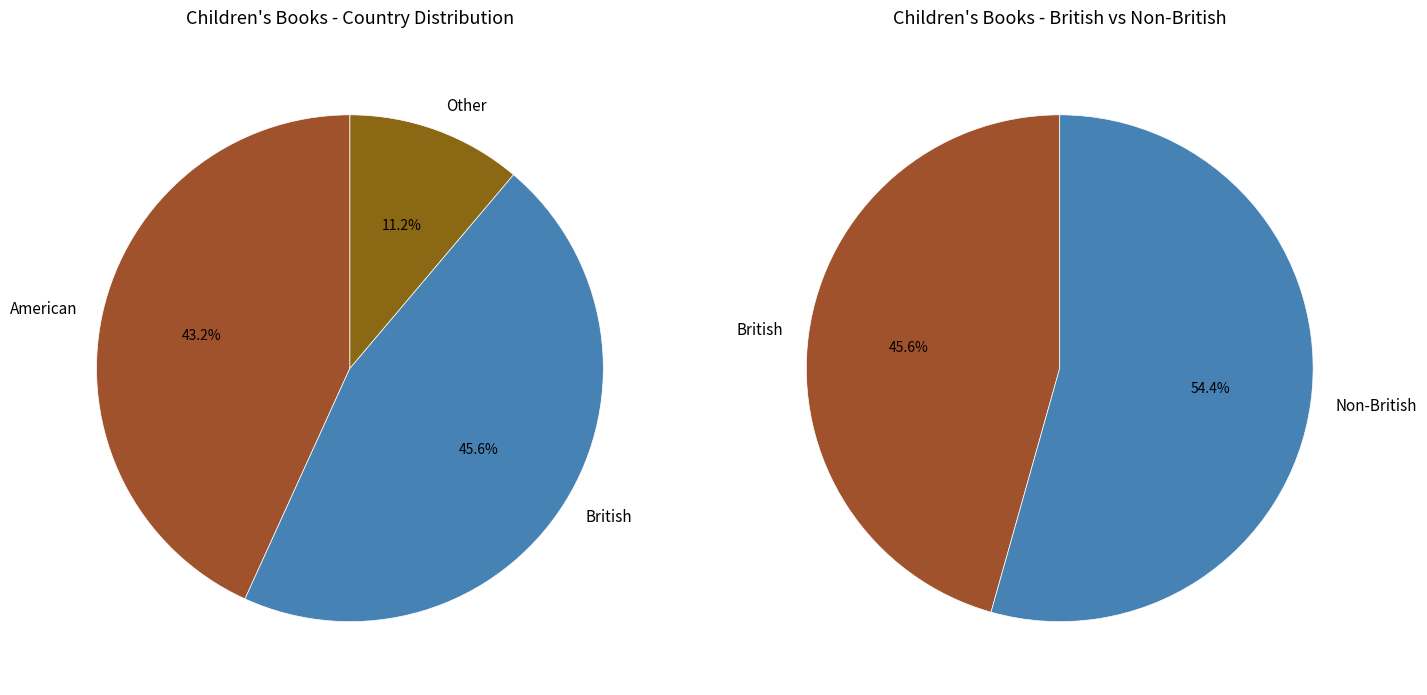

To the nearest percent, what is the difference between the British and American slice percentages?

2%